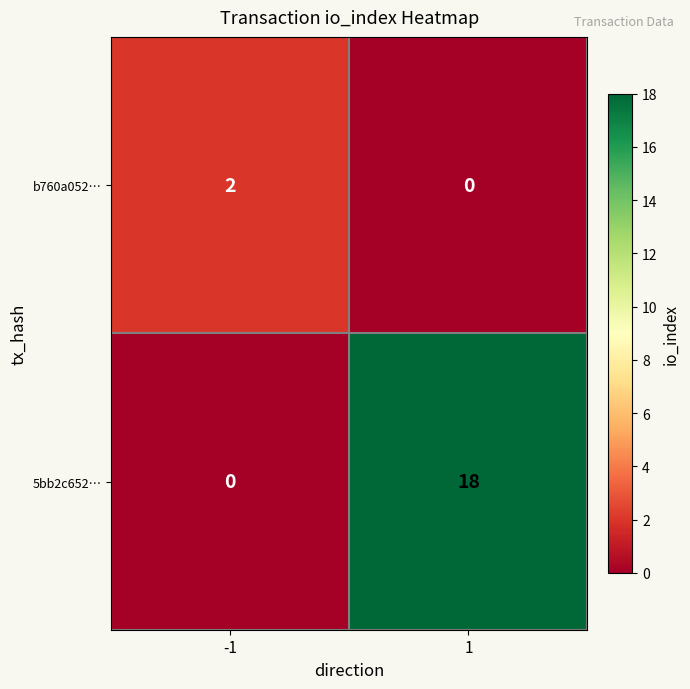

The value of b760a052… at 1 is 1. True or false?

False